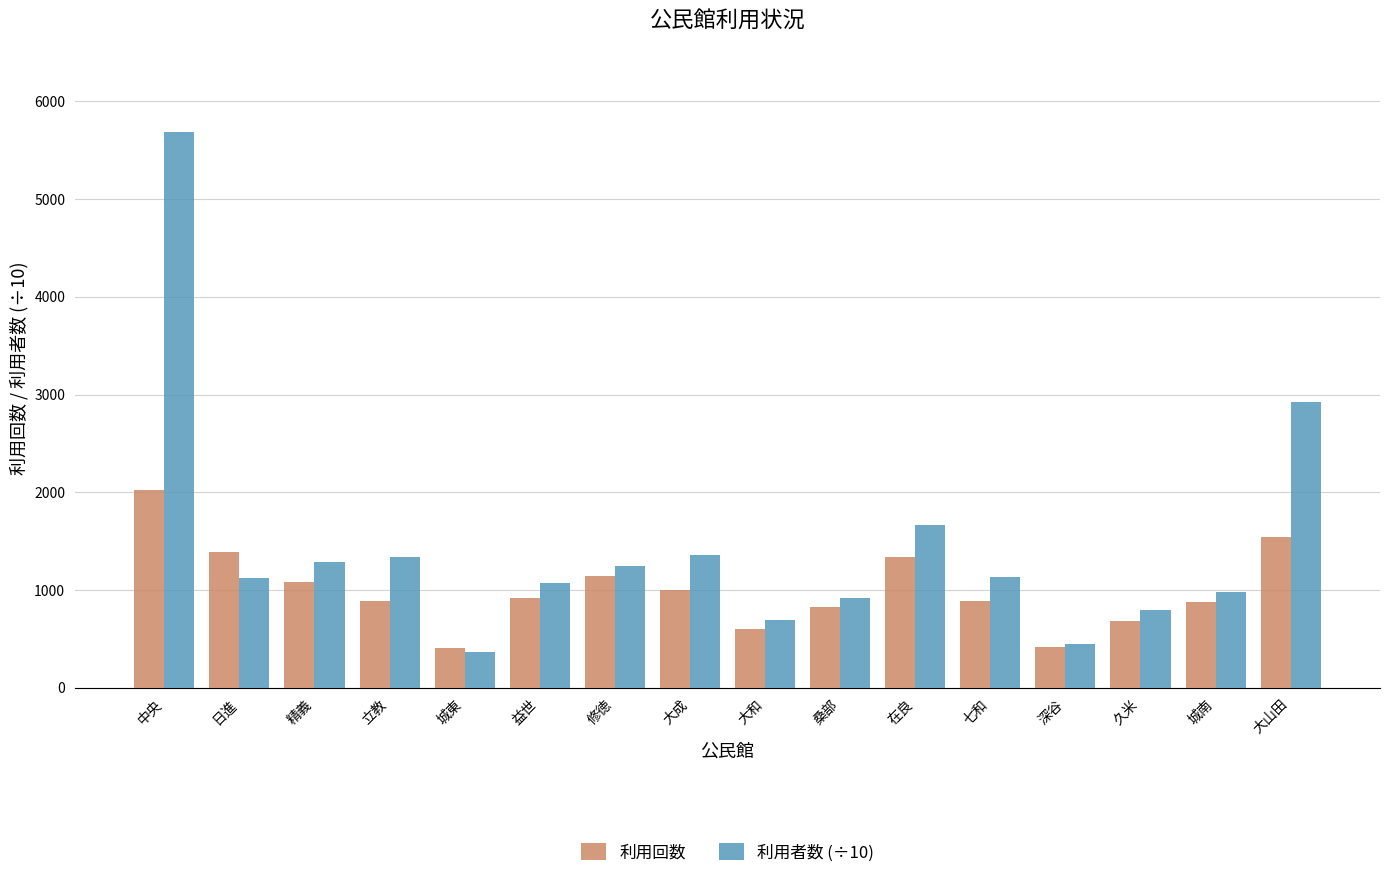

Are the bars grouped side by side (vs. stacked)?

Yes